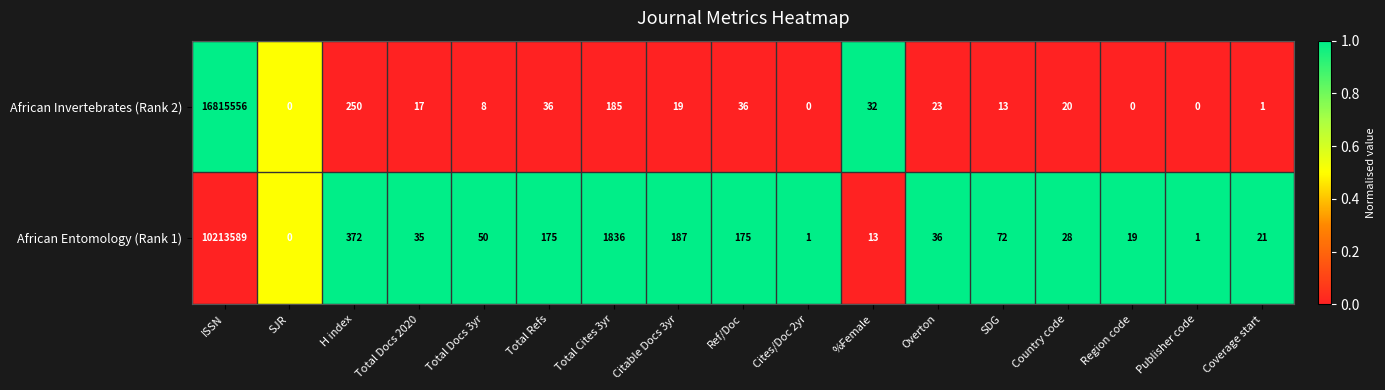

Rank the series by their maximum value, from lowest to highest.

African Entomology (Rank 1), African Invertebrates (Rank 2)